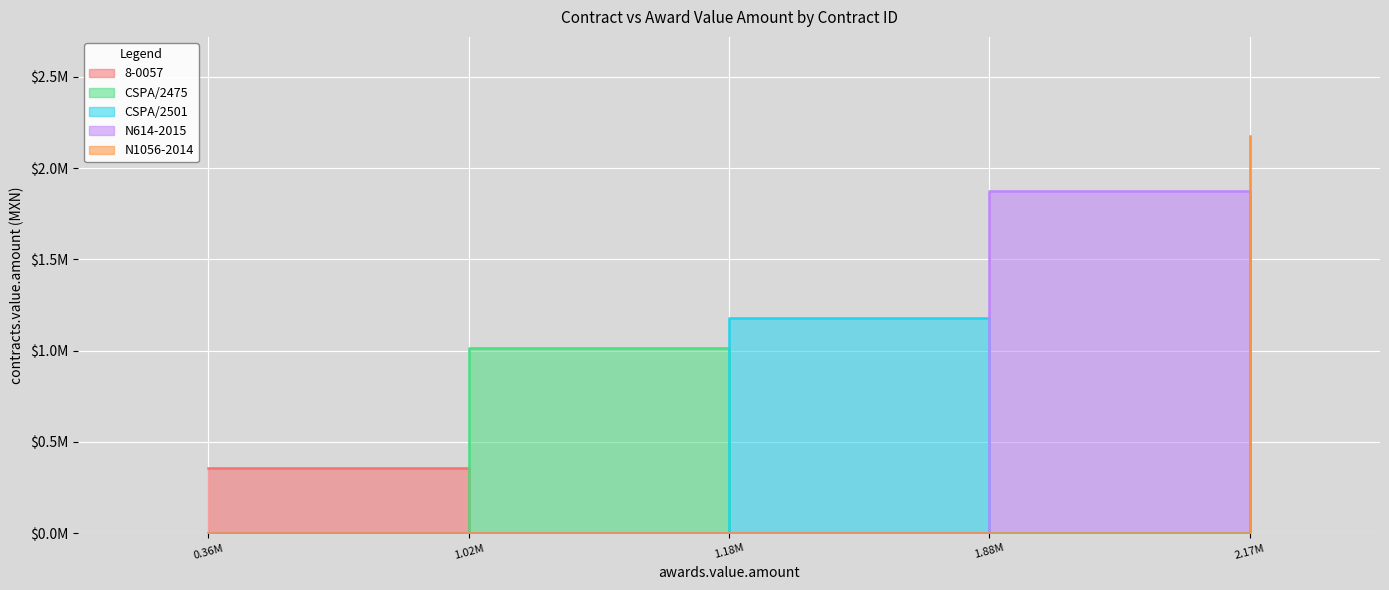

How many data points in contracts.value.amount are less than 1178560?

2